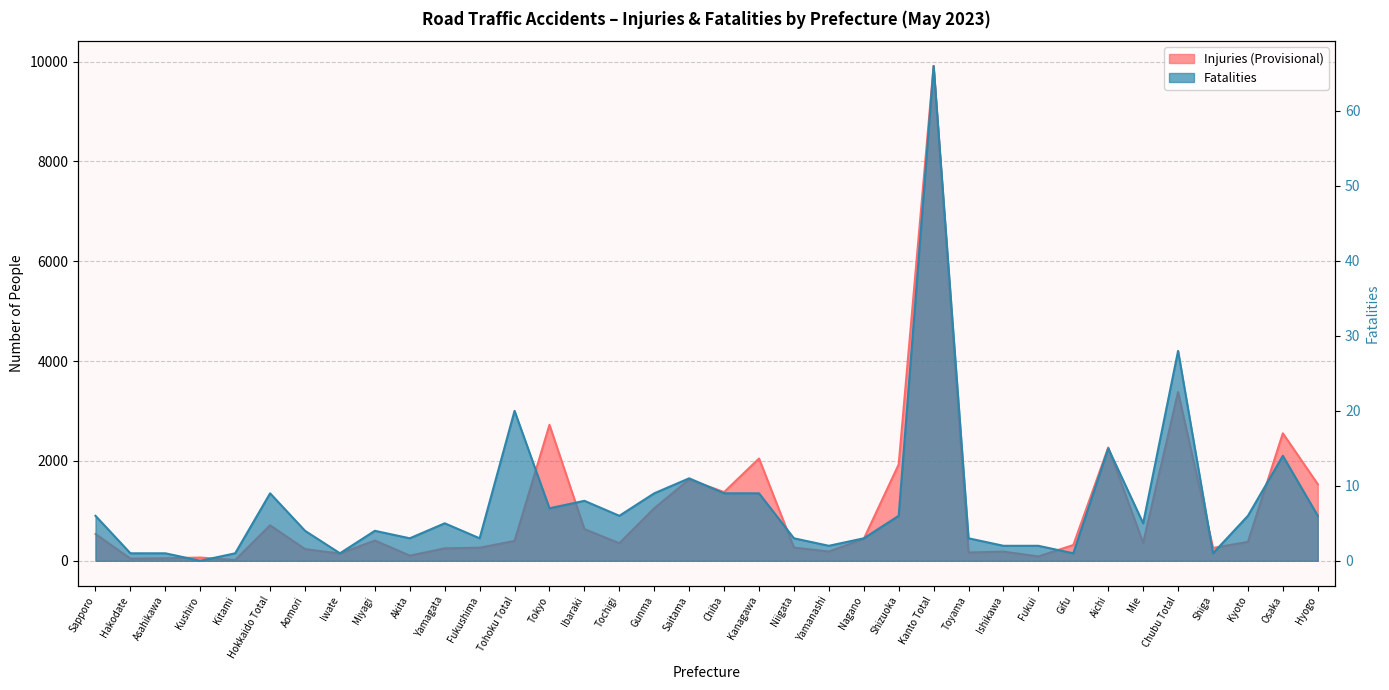

Is it true that Fatalities equals 4 at Aomori?

True